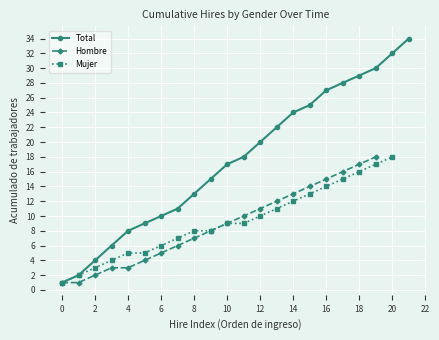

Reading left to right, extract all data points from this chart.

1	2	3	4	5	5	6	7	8	8	9	9	10	11	12	13	14	15	16	17	18